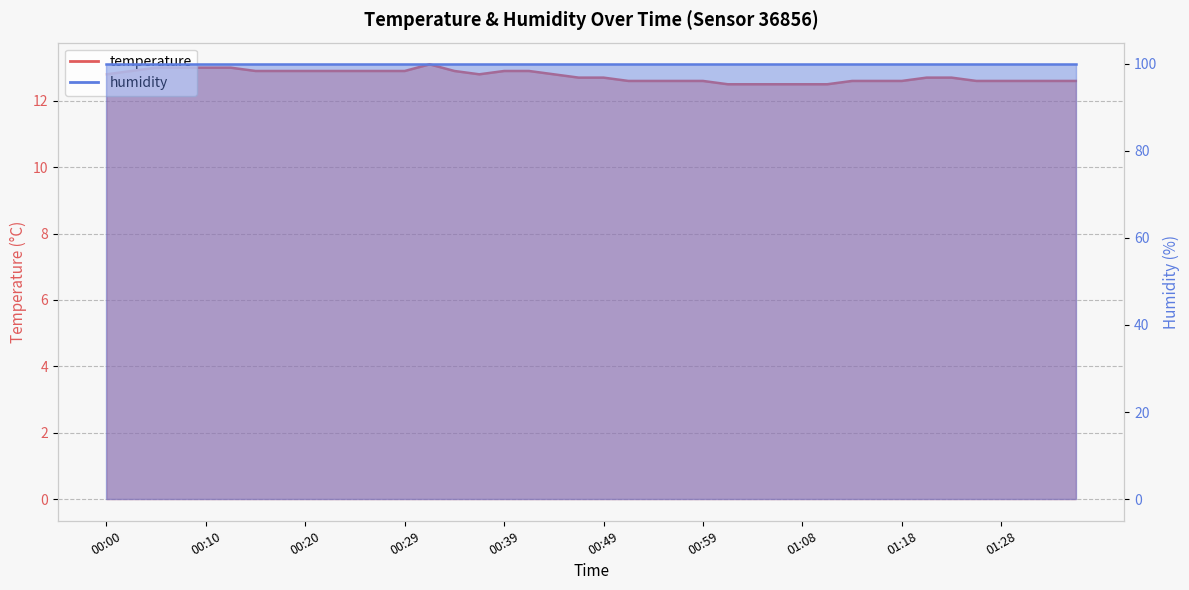

True or false: there are more than 0 points higher than both neighbors.

True